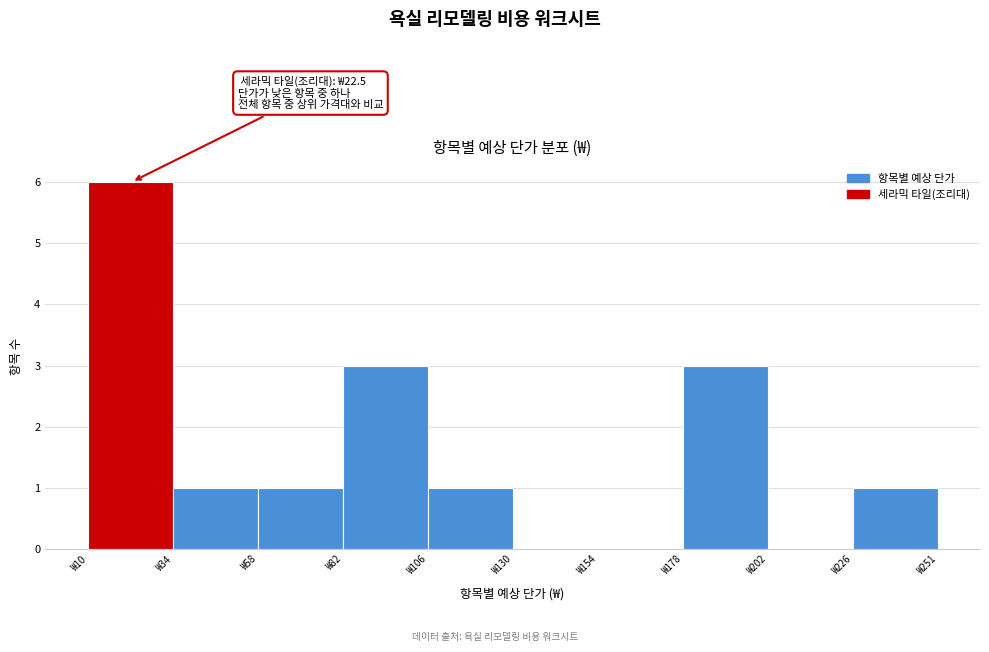

Which range on the x-axis has the tallest bar?

10 to 35